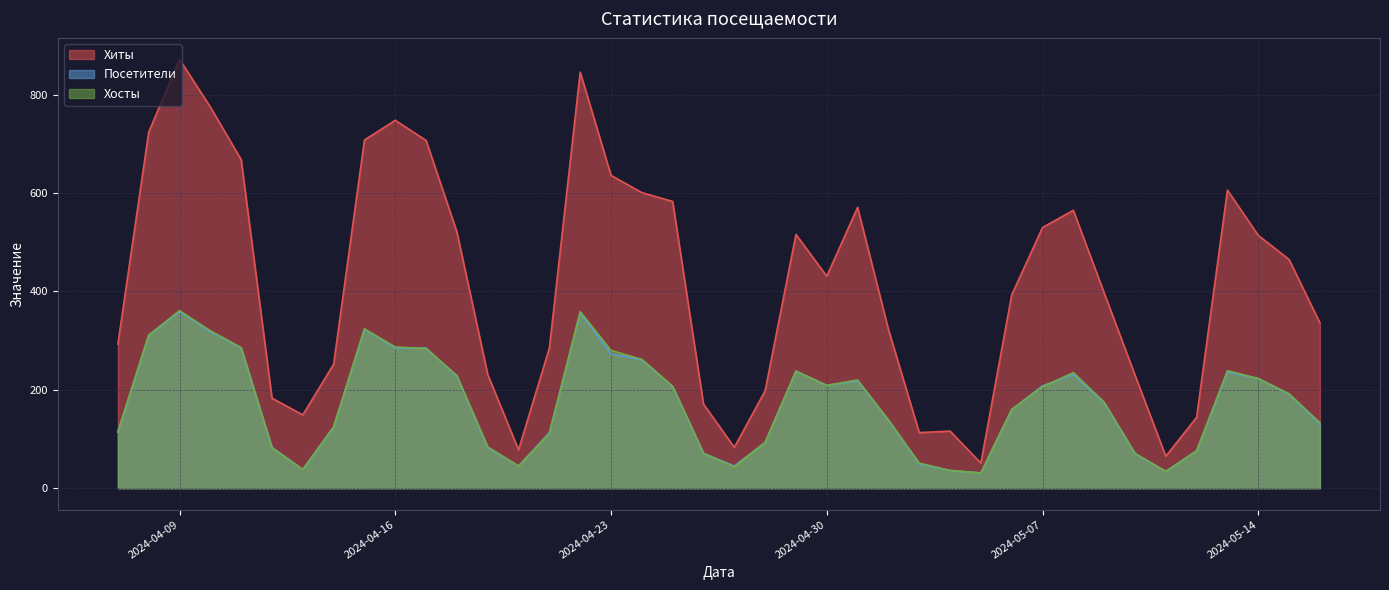

Which series has the largest total across all categories?

Хиты